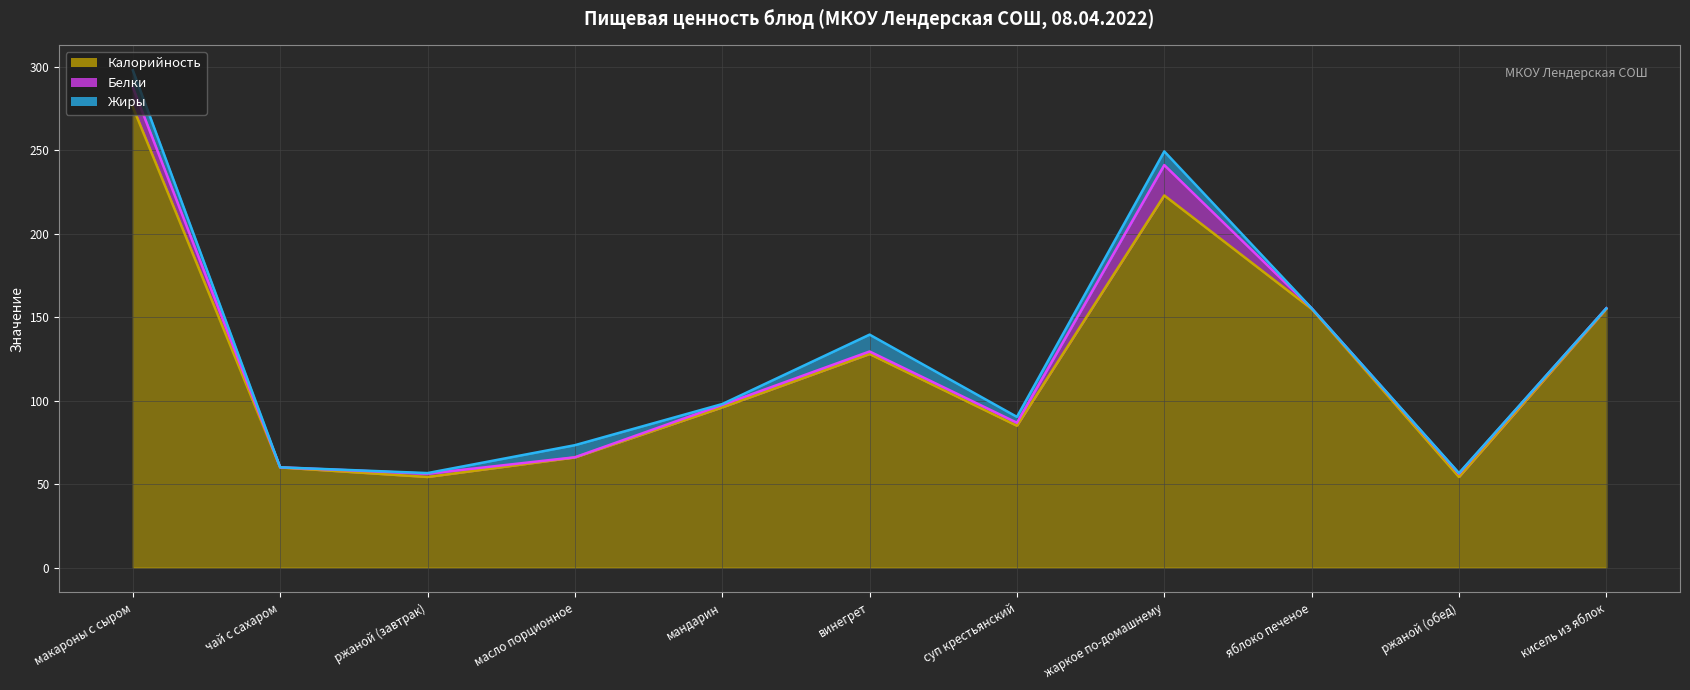

Is it true that Жиры equals 3.5 at суп крестьянский?

True